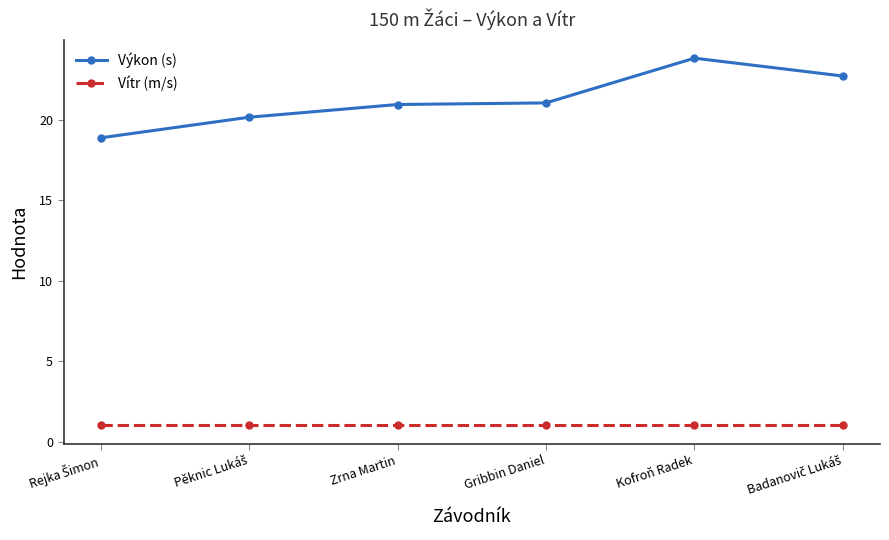

What are all the series names shown in the legend?

Výkon (s), Vítr (m/s)